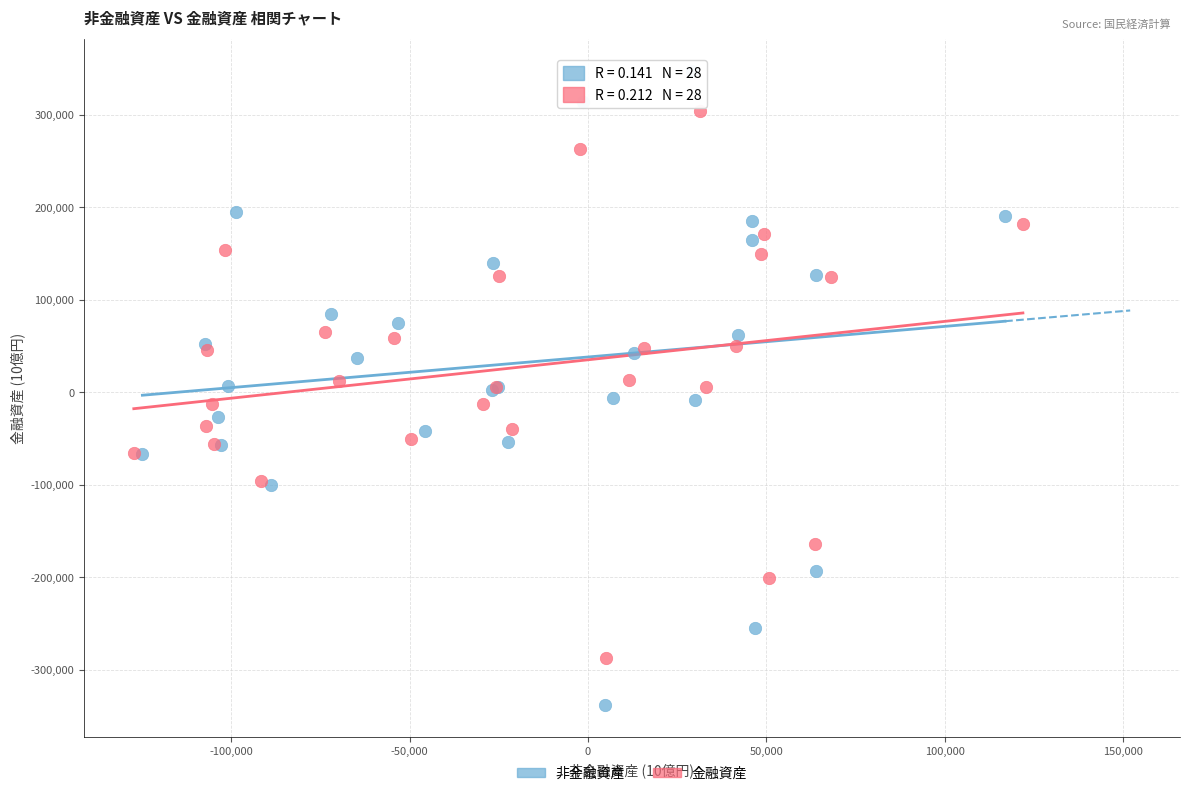

Which series reaches the maximum Y coordinate?

非金融資産